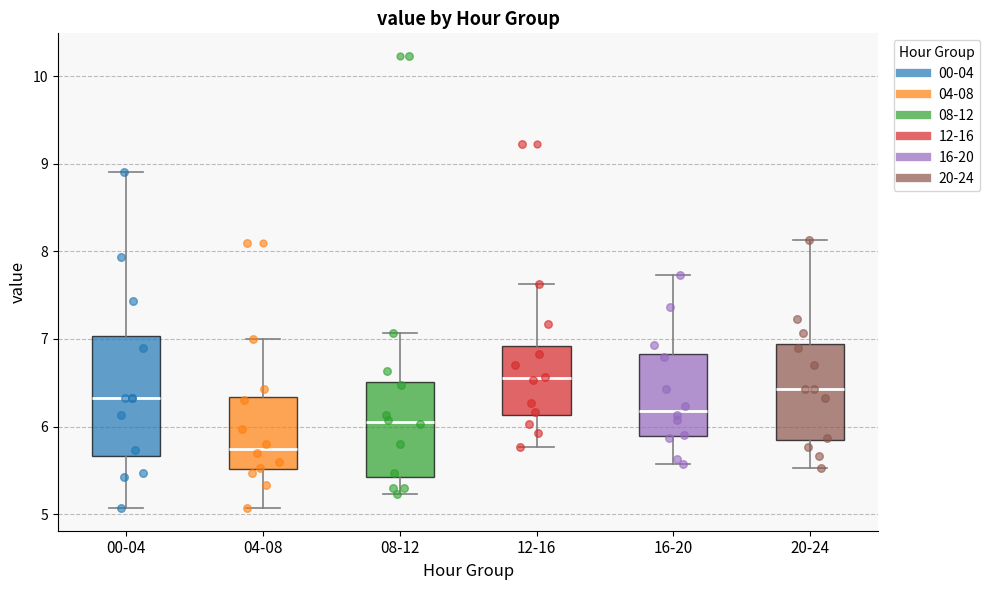

Where does the upper whisker of the box for 04-08 end on the y-axis? The values are not printed on the chart, so give them approximately, as read against the axis.

7.0